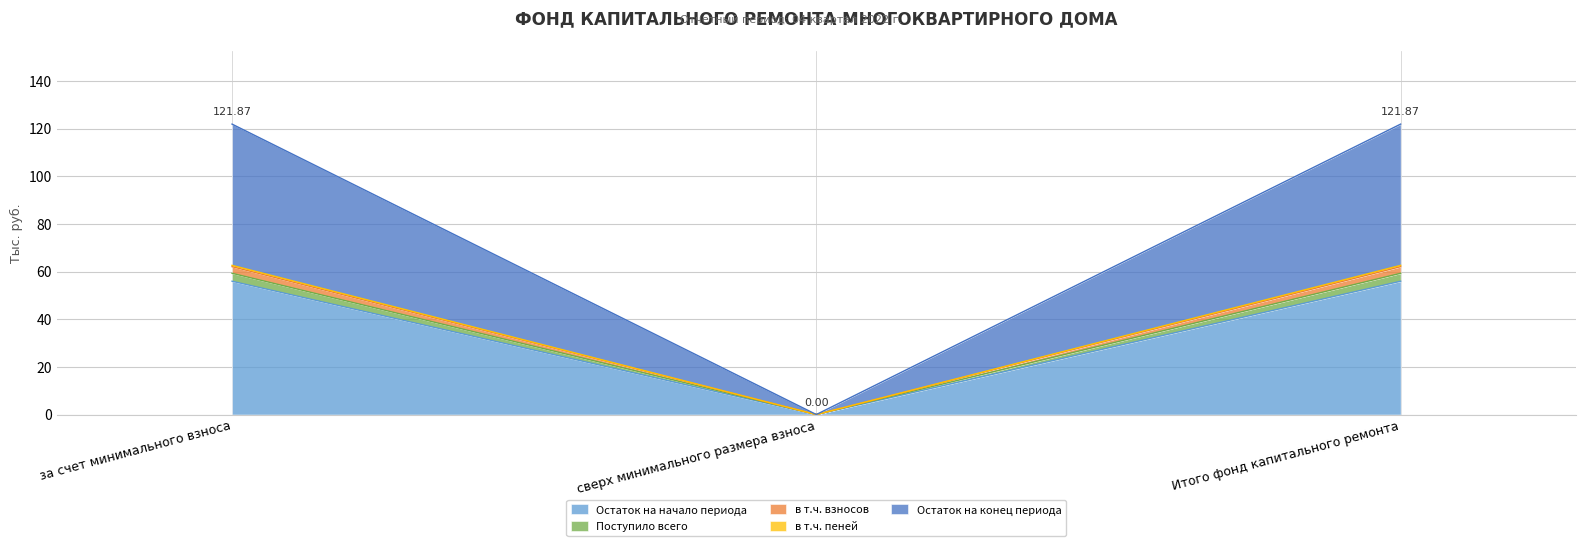

How many lines are shown in the chart?

5